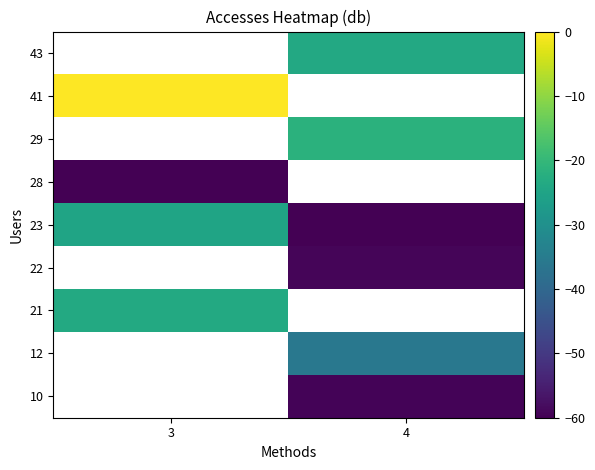

The 23 series shows -59.9 at 4. True or false?

True